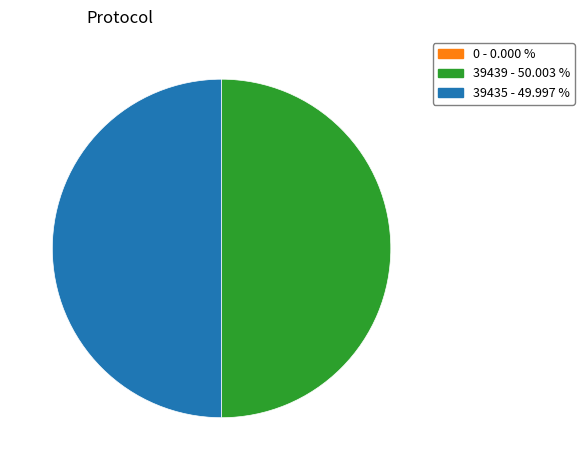

Approximately how many times larger is the value at 39439 - 50.003 % compared to 39435 - 49.997 %?

1.0